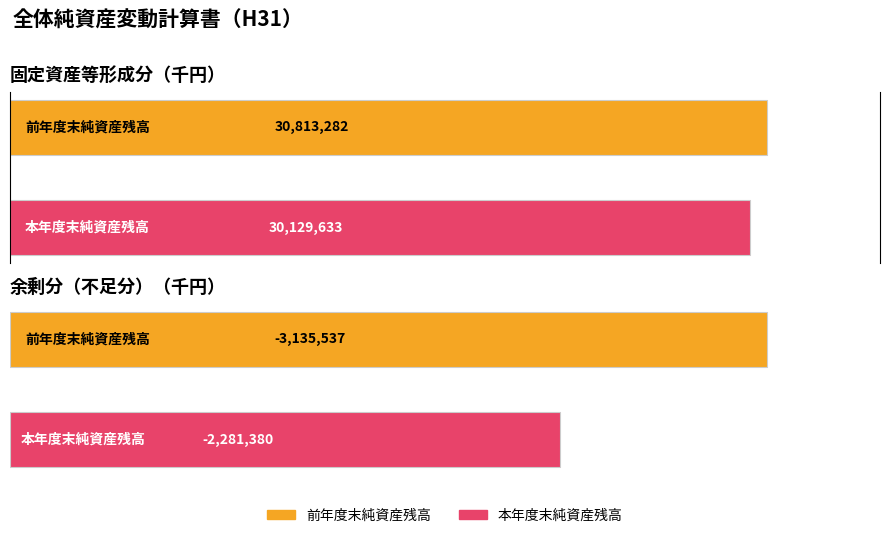

The 固定資産等形成分 series shows 30813282 at 前年度末純資産残高. True or false?

True